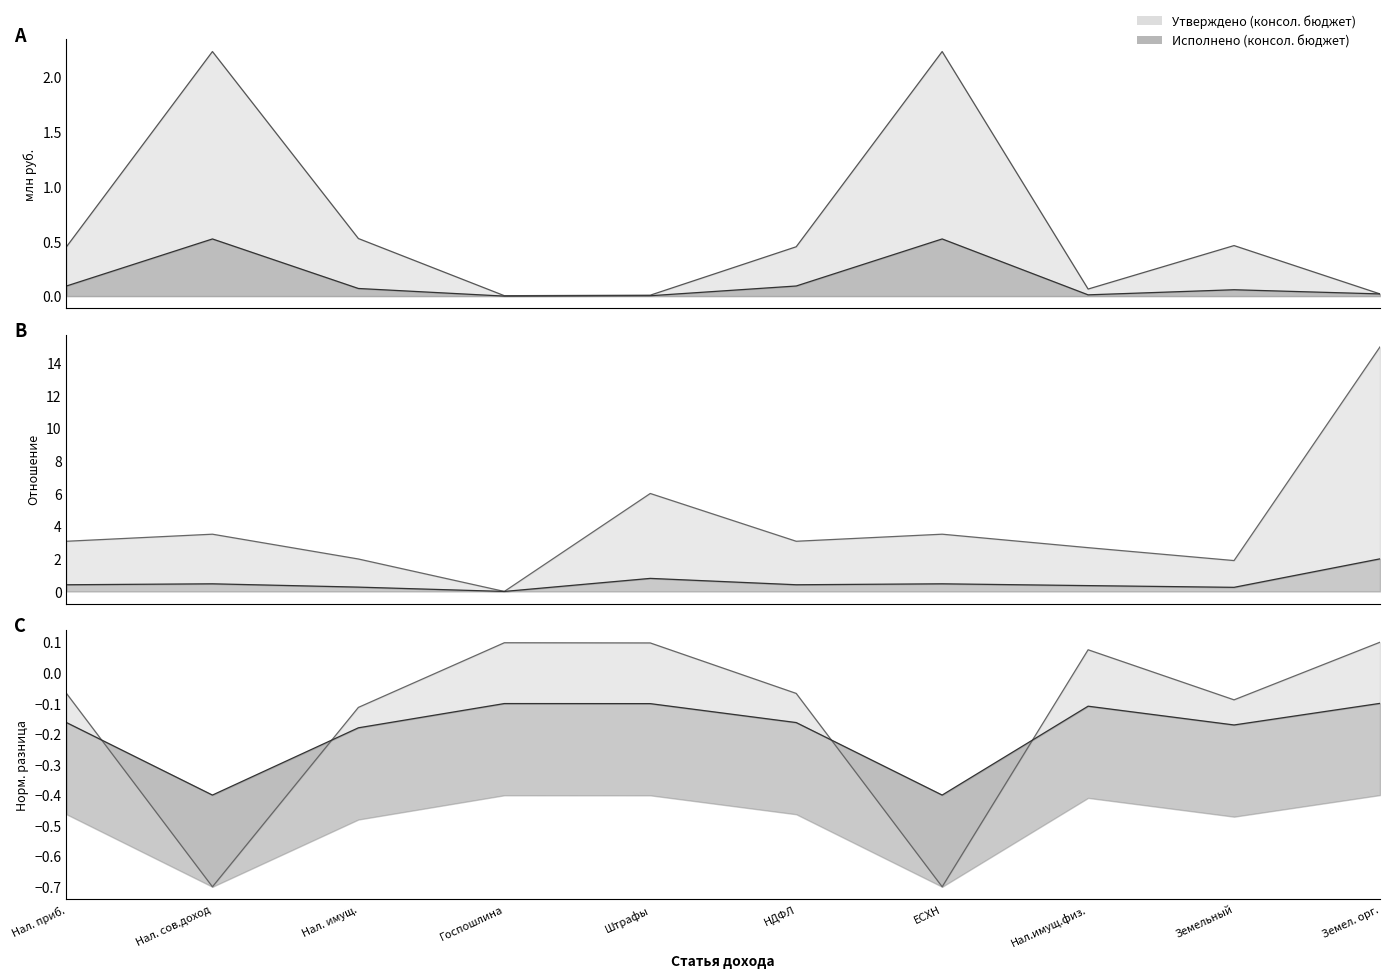

What is the spread (max minus min) of values at Земельный?

0.4